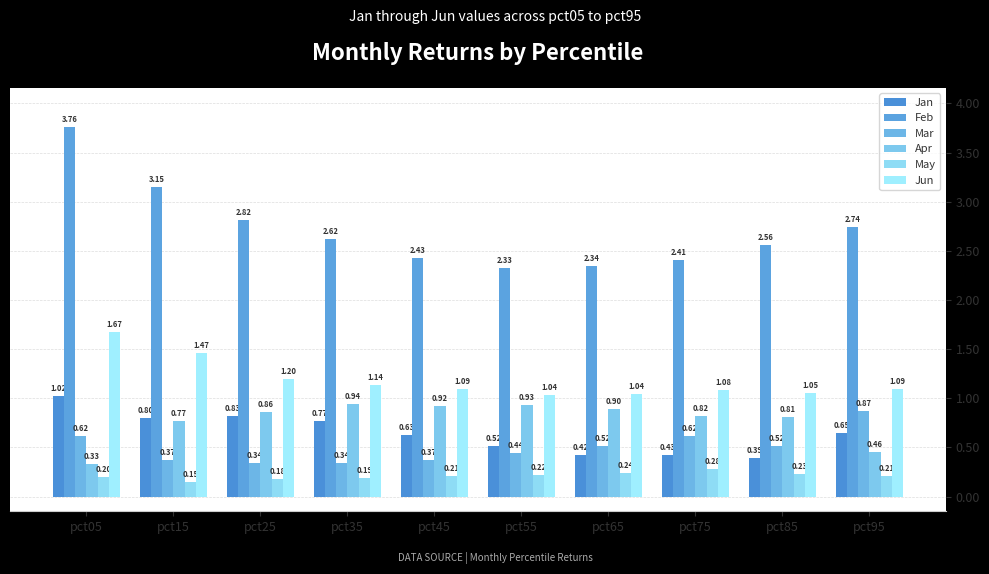

At how many categories does at least one series exceed 0?

10